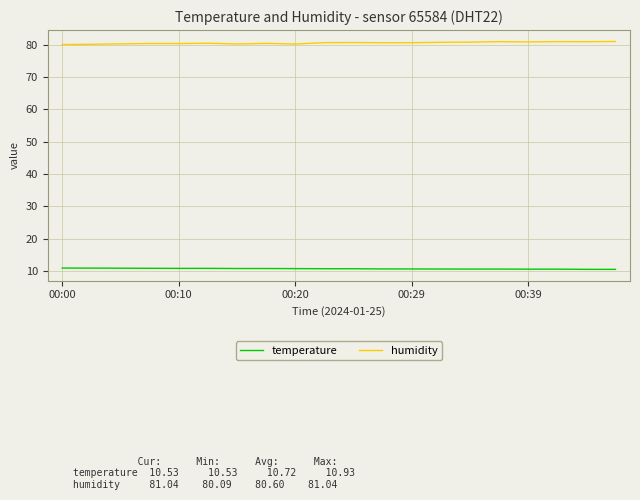

List the series in order of their overall mean, highest first.

humidity, temperature